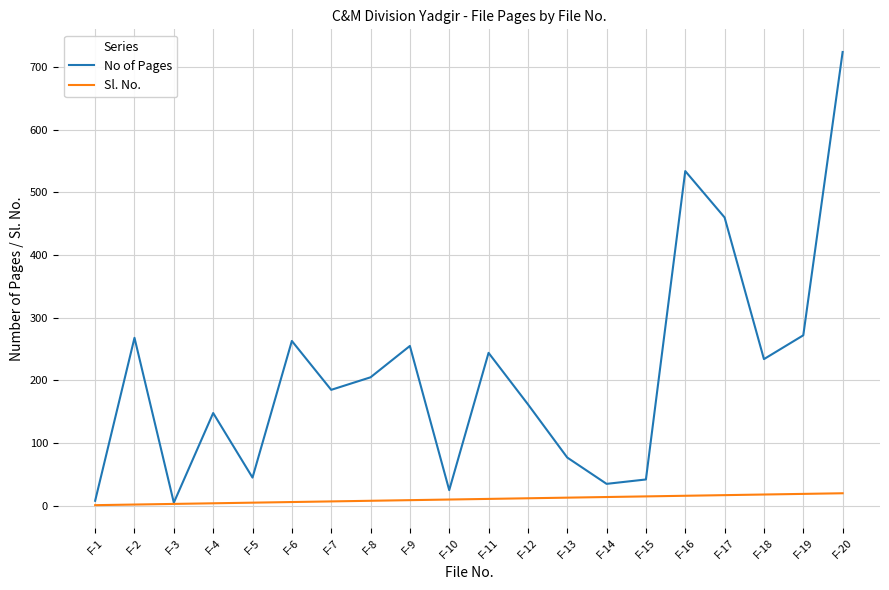

What is the greatest value displayed?

724